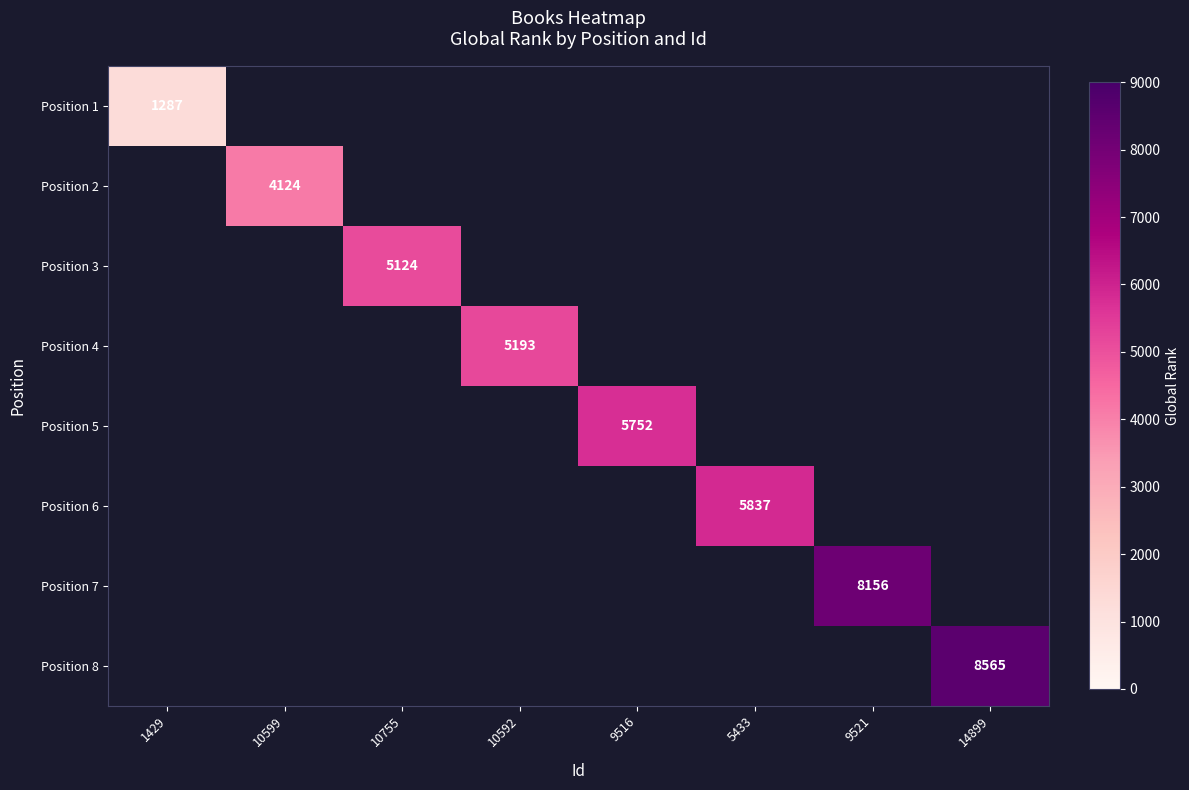

True or false: Position 8 has a value of 8565 at 14899.

True